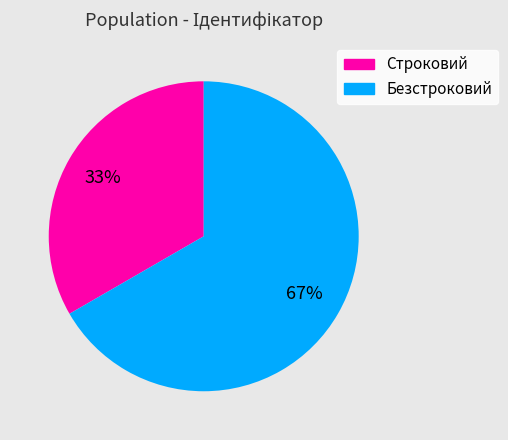

Rank the categories by value from highest to lowest.

Безстроковий, Строковий